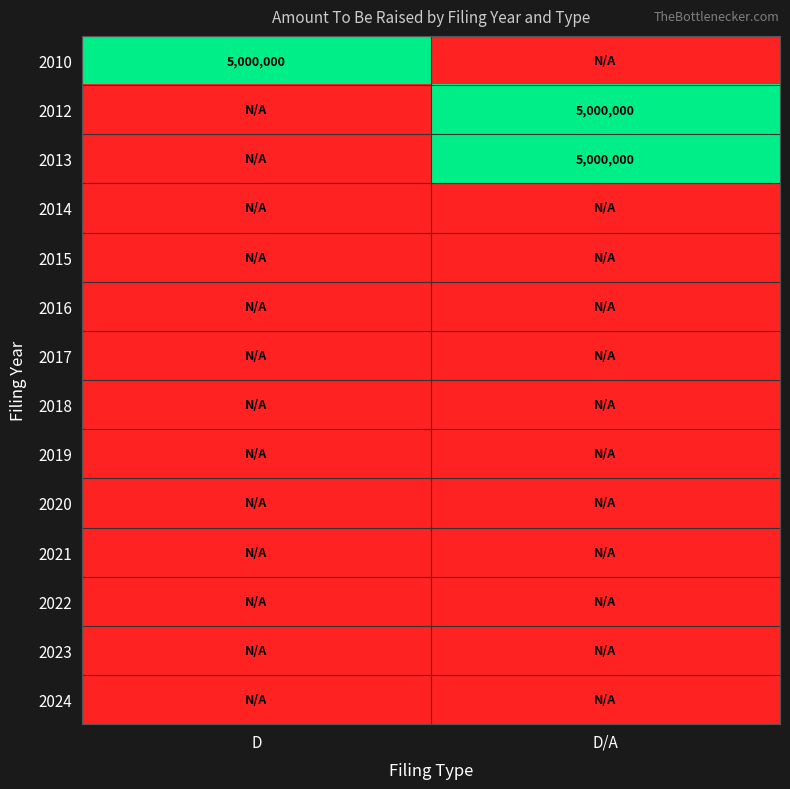

True or false: 2010 has a value of 5000000 at D.

True